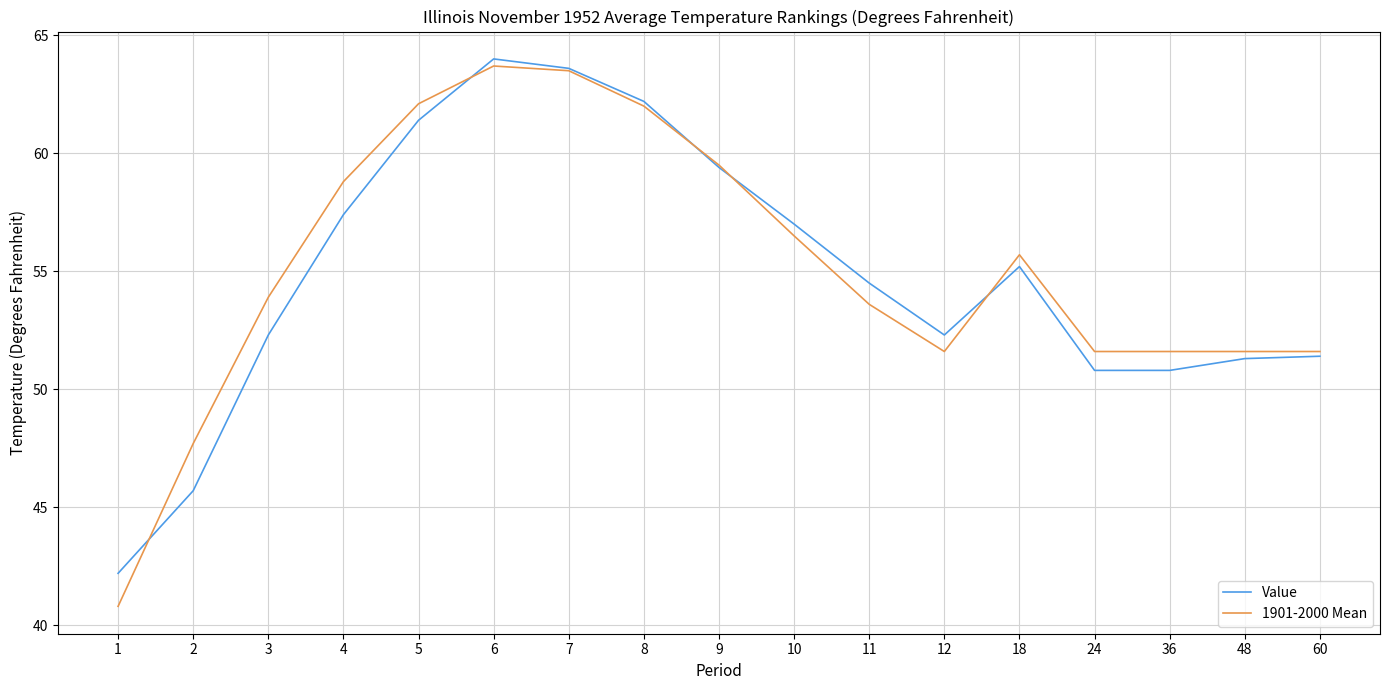

Rank the series by their maximum value, from lowest to highest.

1901-2000 Mean, Value